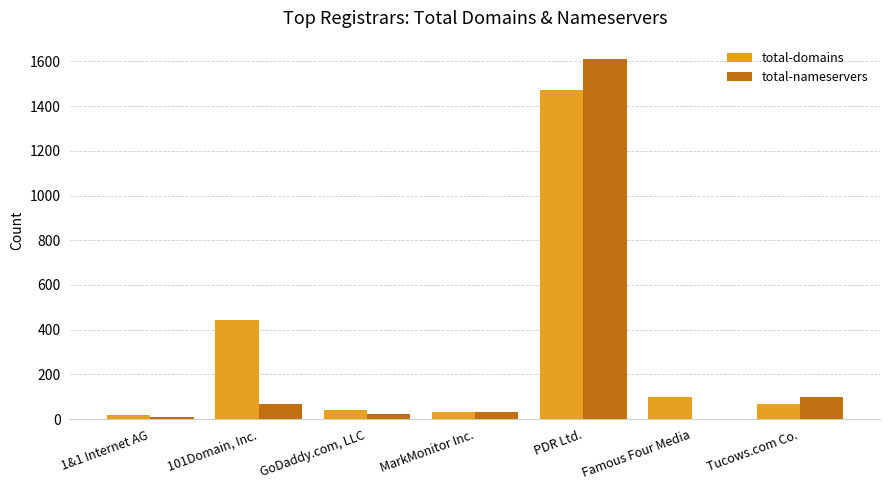

Is it true that total-nameservers equals 1612 at PDR Ltd.?

True